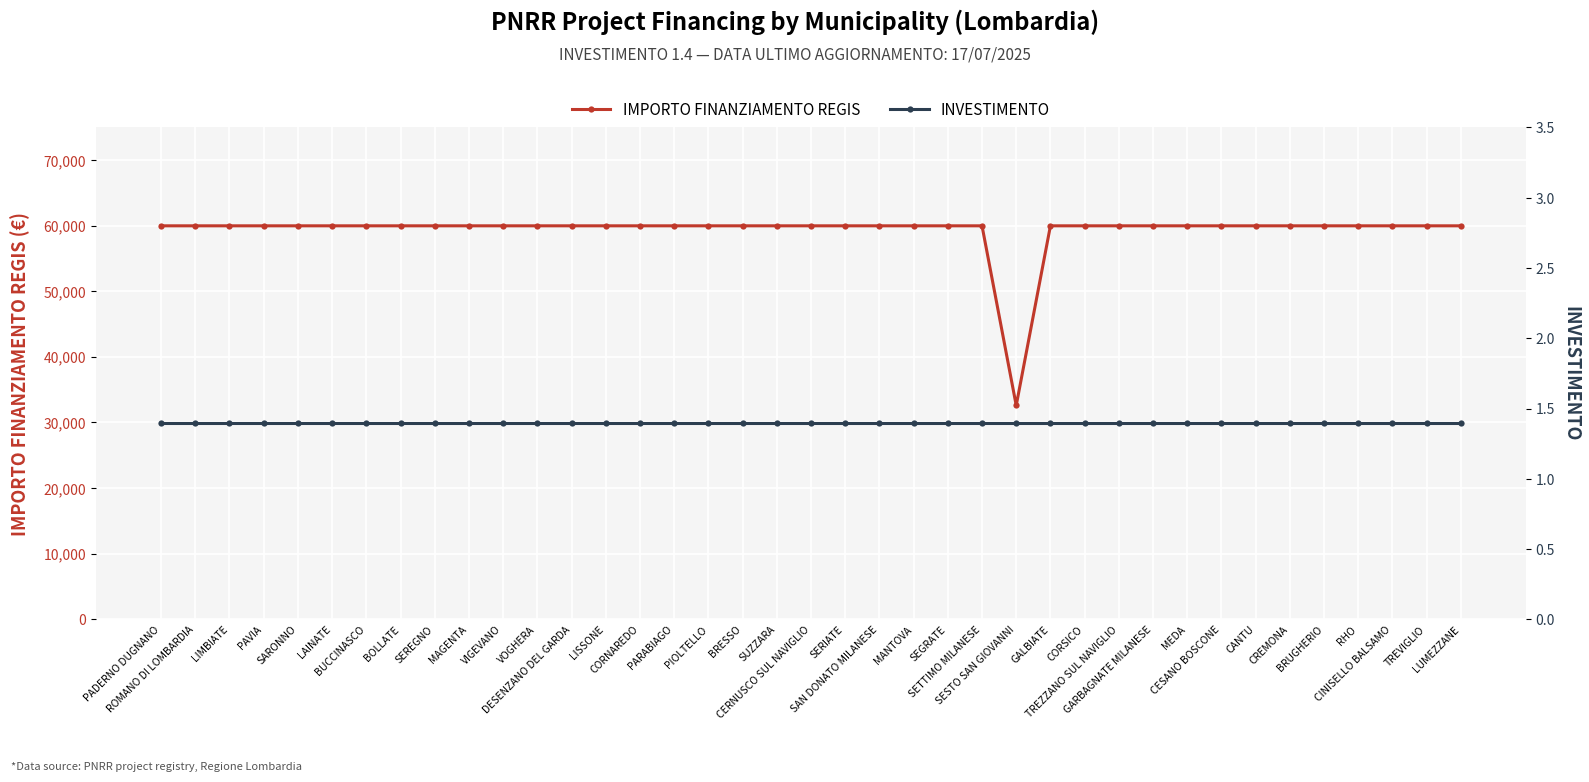

What is the difference between the highest and lowest values at CORNAREDO?

59964.6